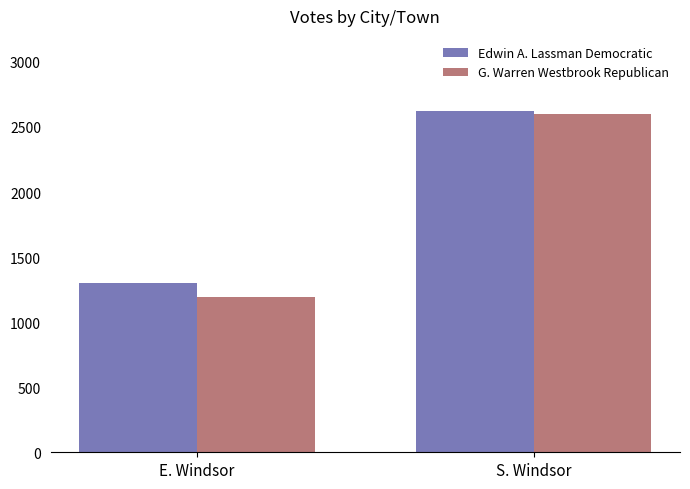

Which category has the lowest value in the G. Warren Westbrook Republican series?

E. Windsor